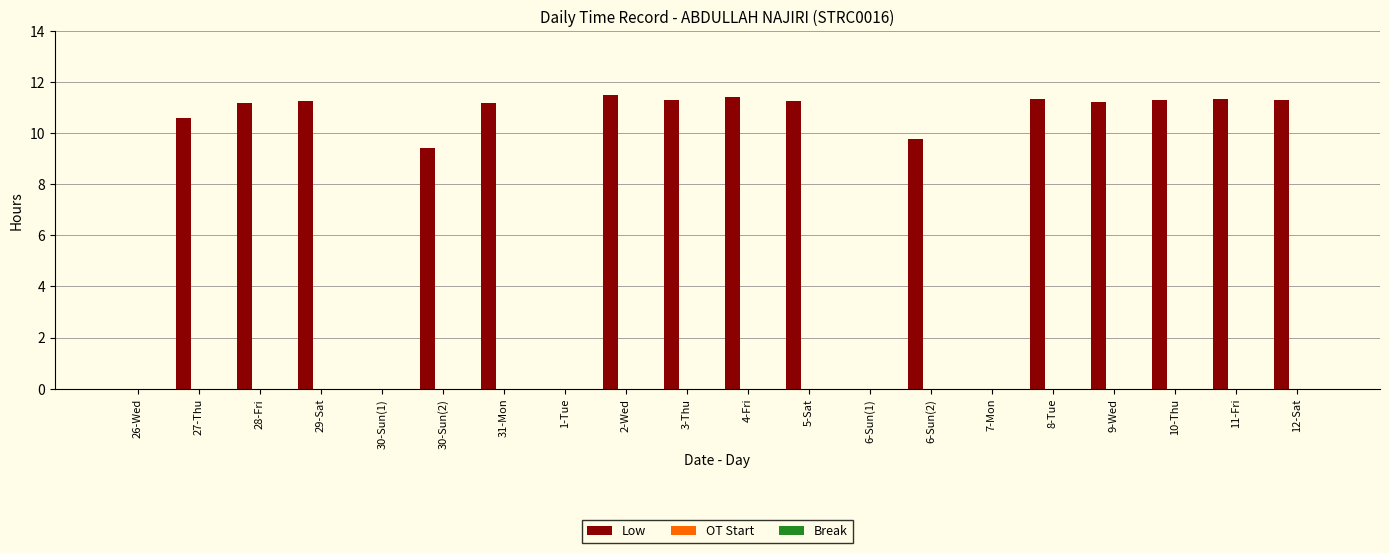

Is it true that the value at 9-Wed is 11.2?

True